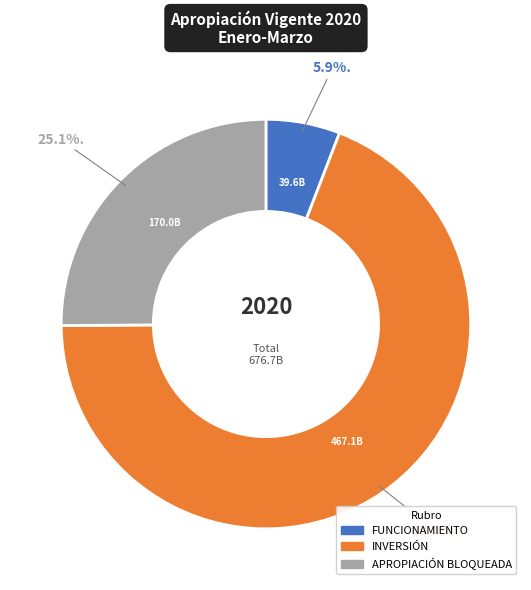

Combined, do INVERSIÓN and FUNCIONAMIENTO account for over 50%?

Yes